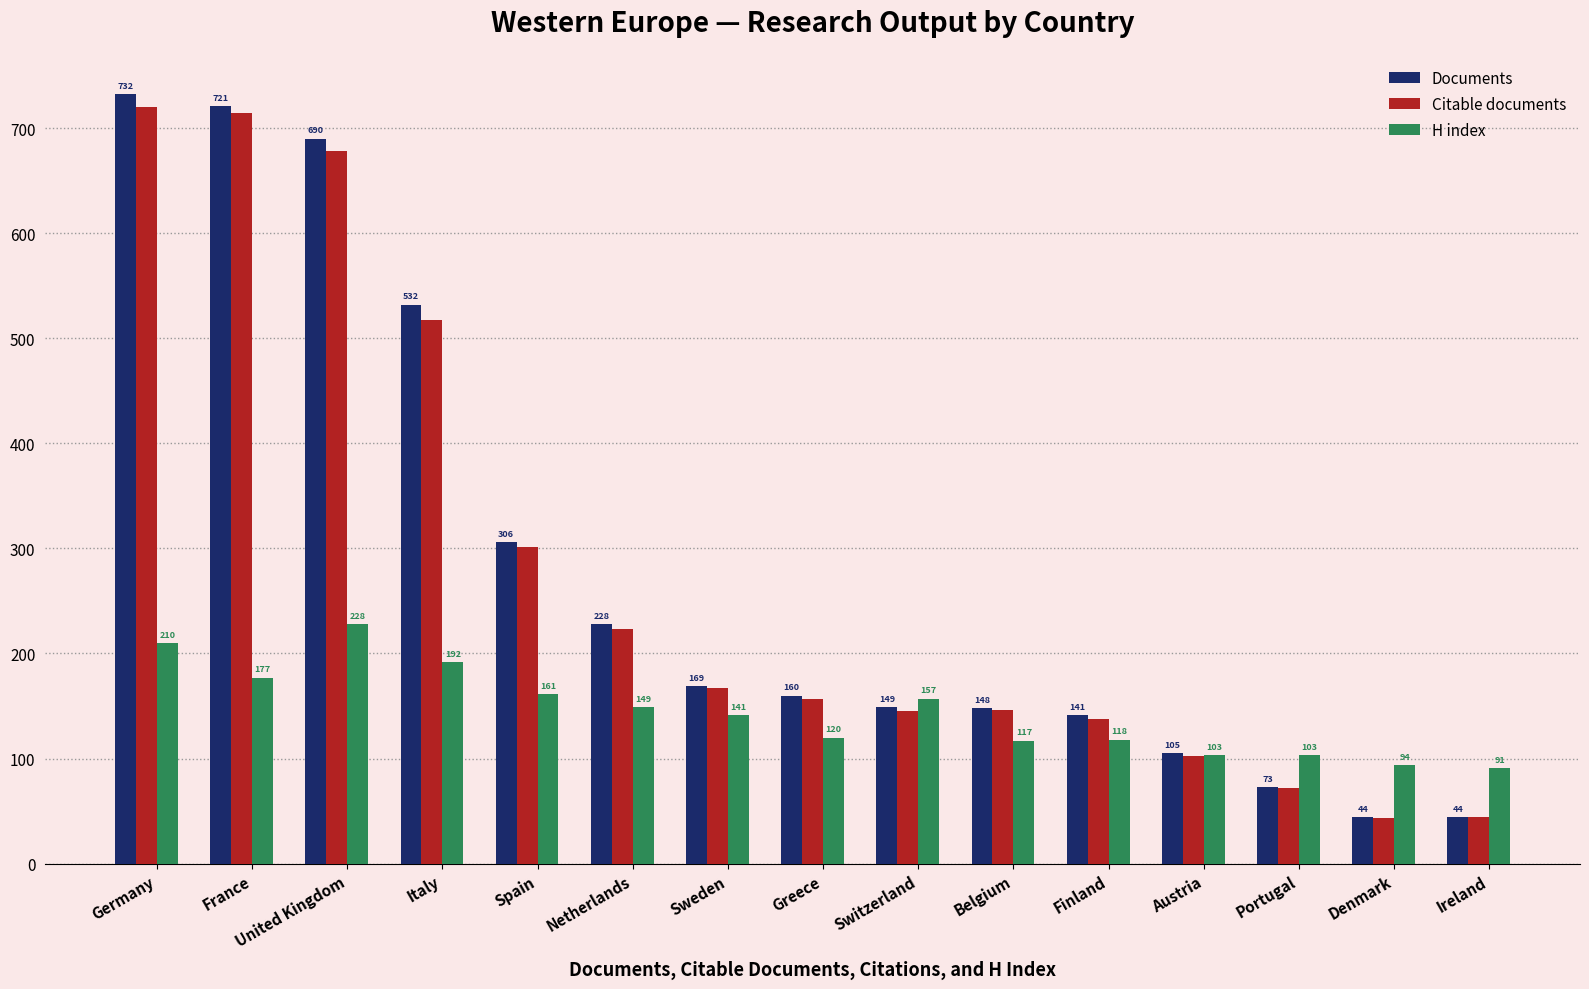

What is the difference between the Documents values at Netherlands and Italy?

304